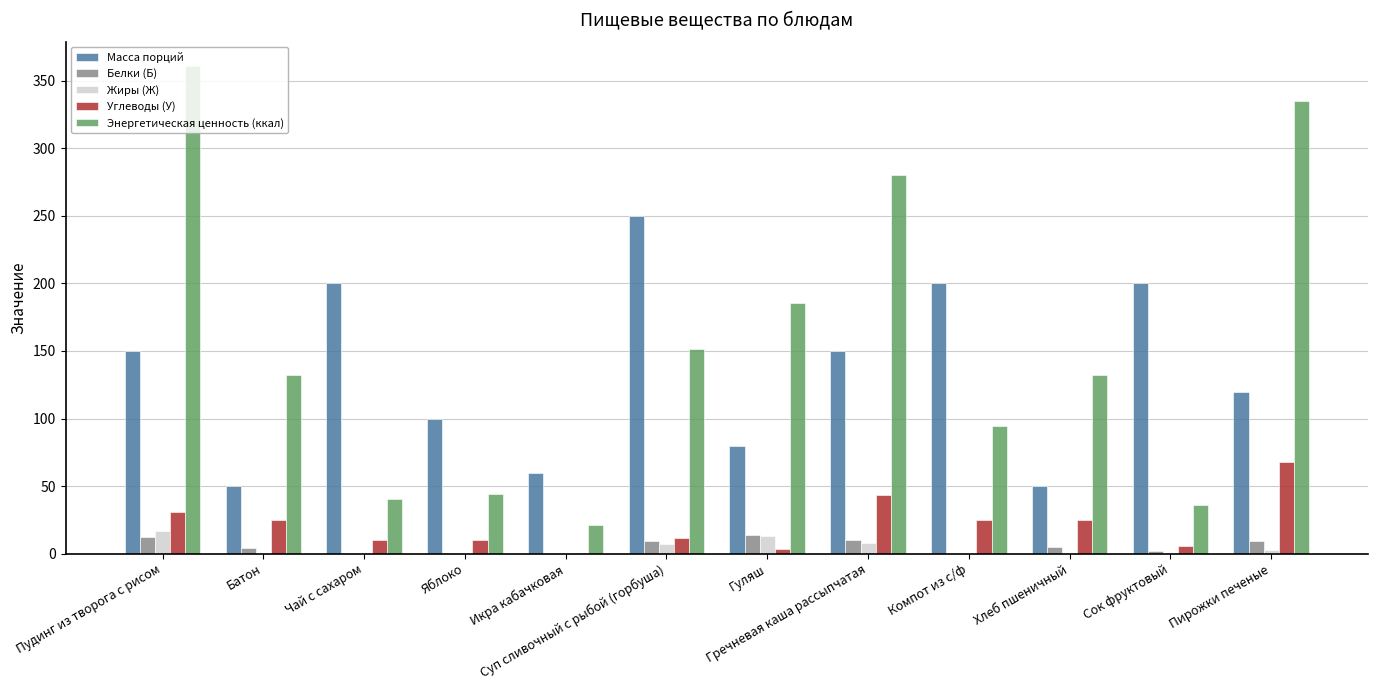

What is the average value of the Энергетическая ценность (ккал) series?

151.2